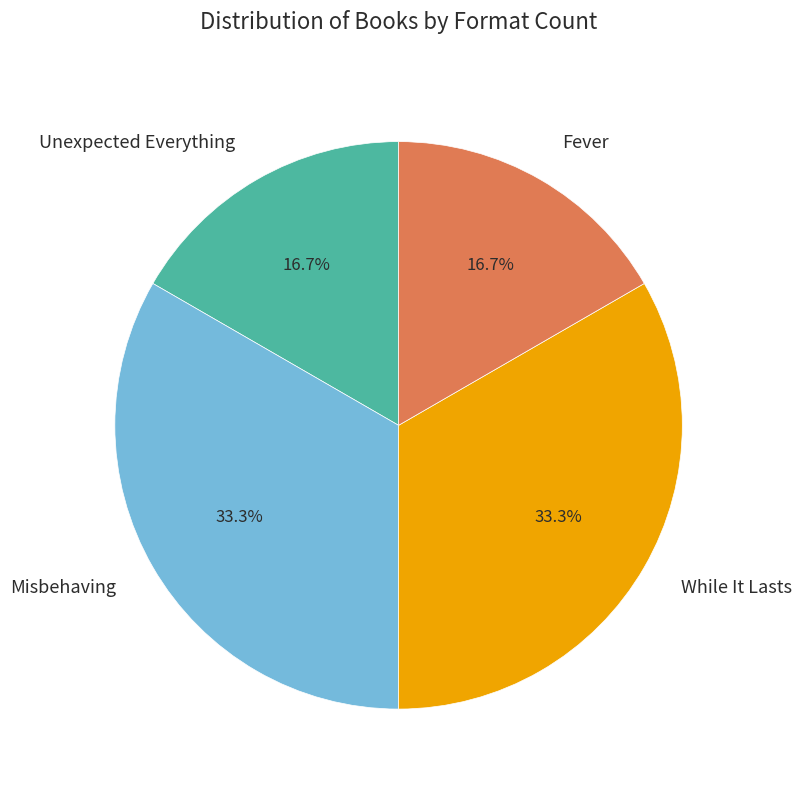

True or false: Unexpected Everything accounts for 23% of the total.

False